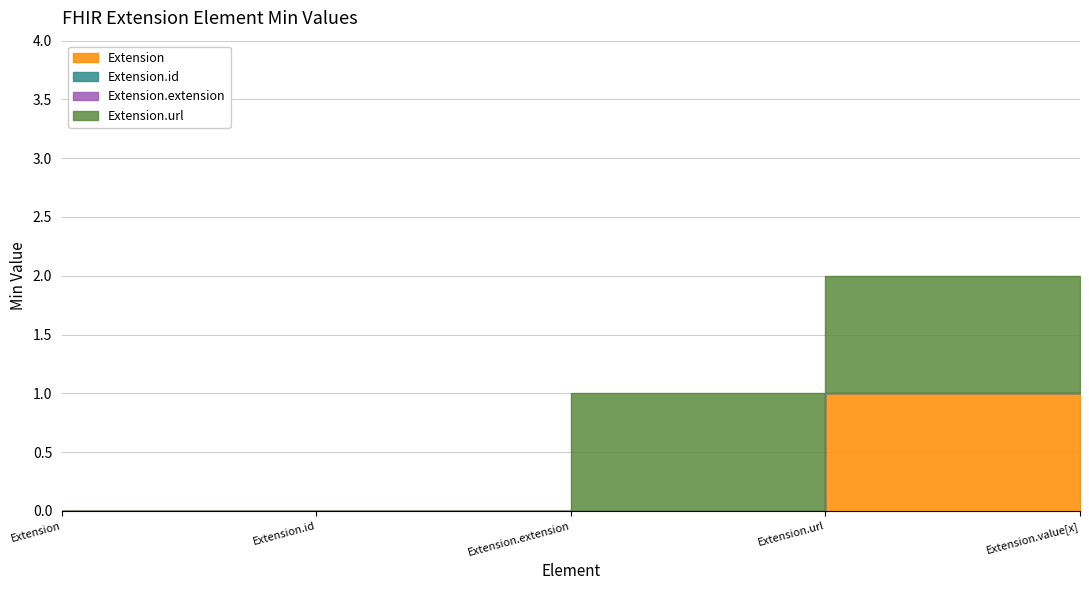

Between Extension.extension and Extension.url, which series saw the biggest shift?

Extension